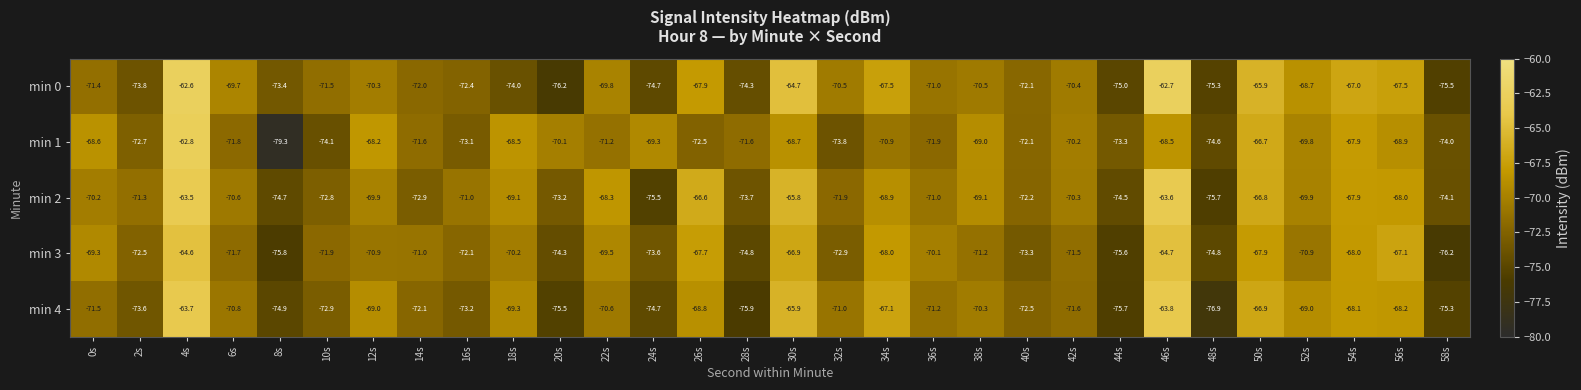

List the series in order of their peak value, lowest first.

min 3, min 4, min 2, min 1, min 0